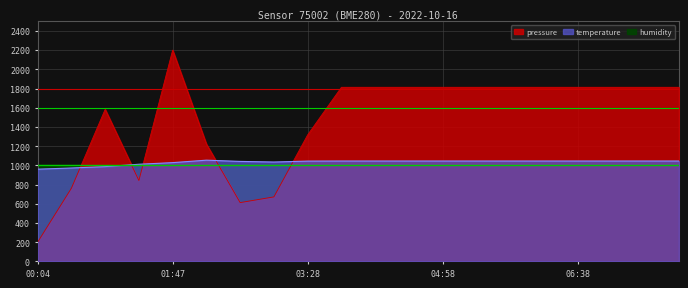

Where is the first local maximum for temperature?

02:12